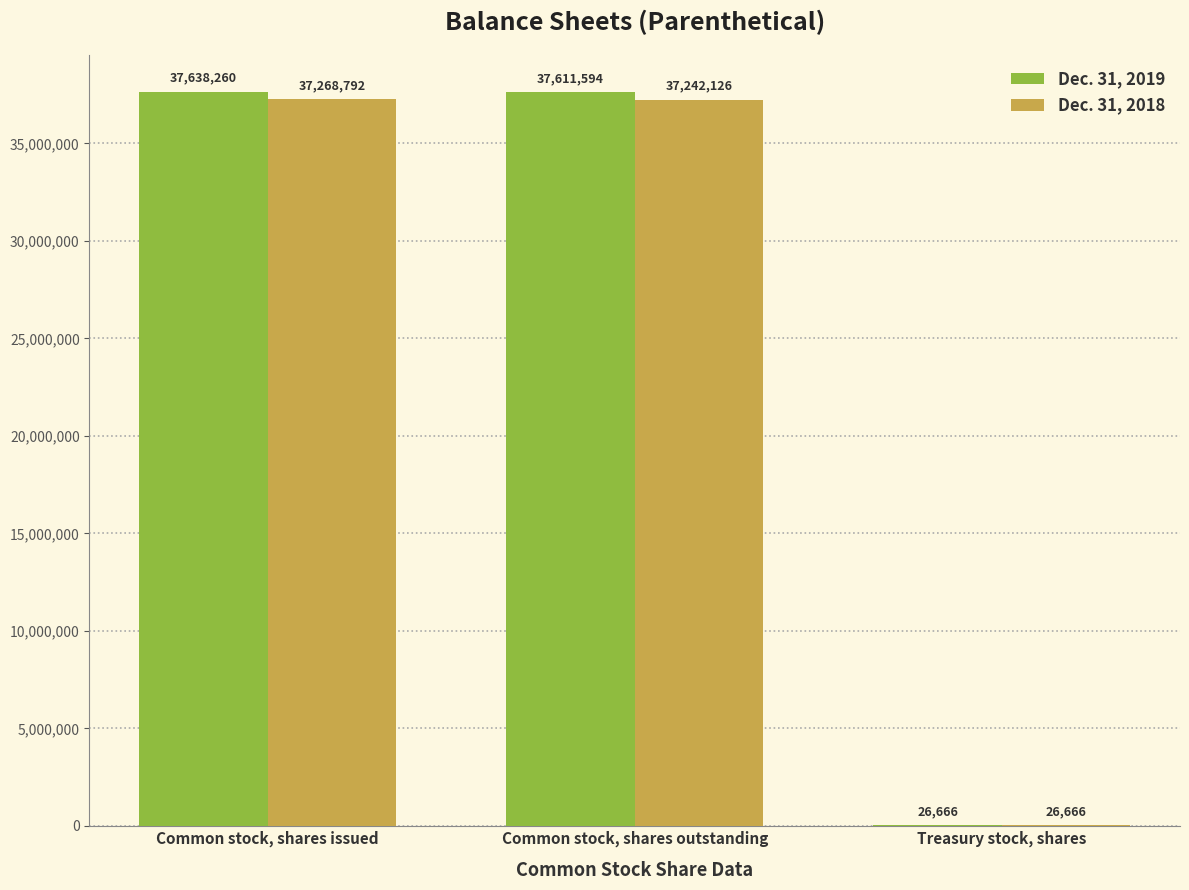

The value of Dec. 31, 2018 at Common stock, shares outstanding is 37242126. True or false?

True